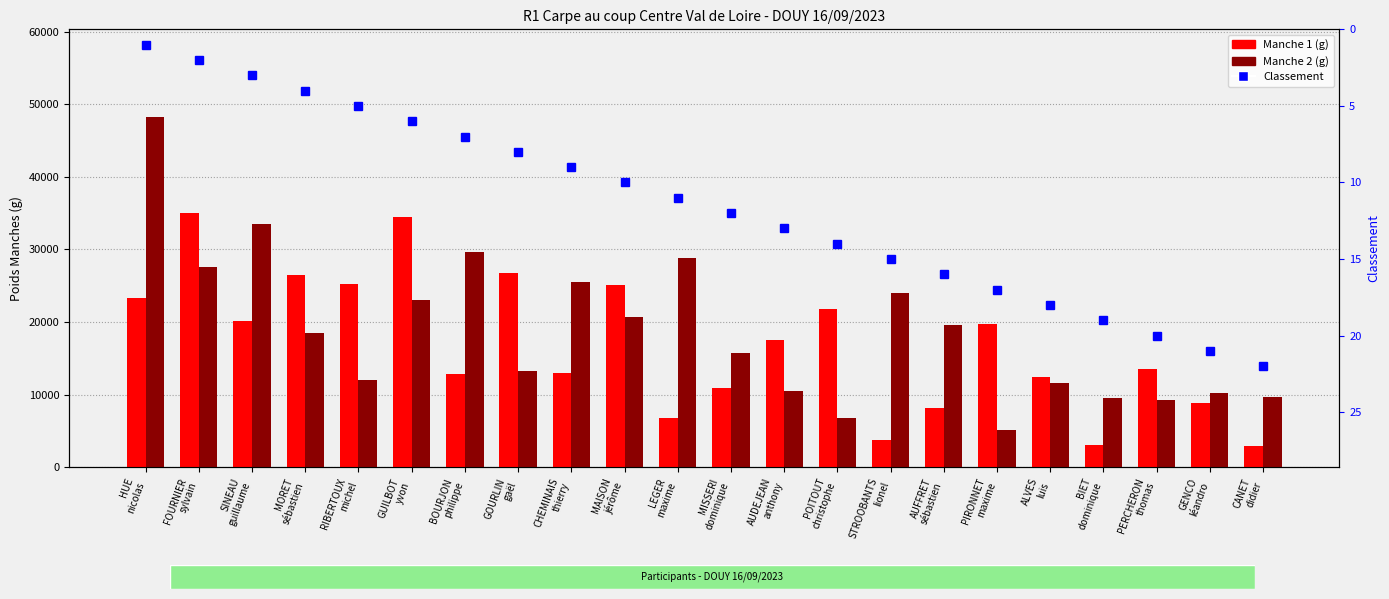

Reading right to left, transcribe all the data shown in this chart.

Manche 1 (g): 2870	8810	13510	3030	12400	19670	8110	3790	21860	17480	10970	6840	25030	12950	26790	12850	34500	25280	26520	20160	35070	23320
Manche 2 (g): 9650	10210	9240	9570	11630	5170	19630	24040	6840	10450	15780	28770	20690	25550	13290	29710	22990	11960	18510	33450	27610	48250
Classement: 22	21	20	19	18	17	16	15	14	13	12	11	10	9	8	7	6	5	4	3	2	1